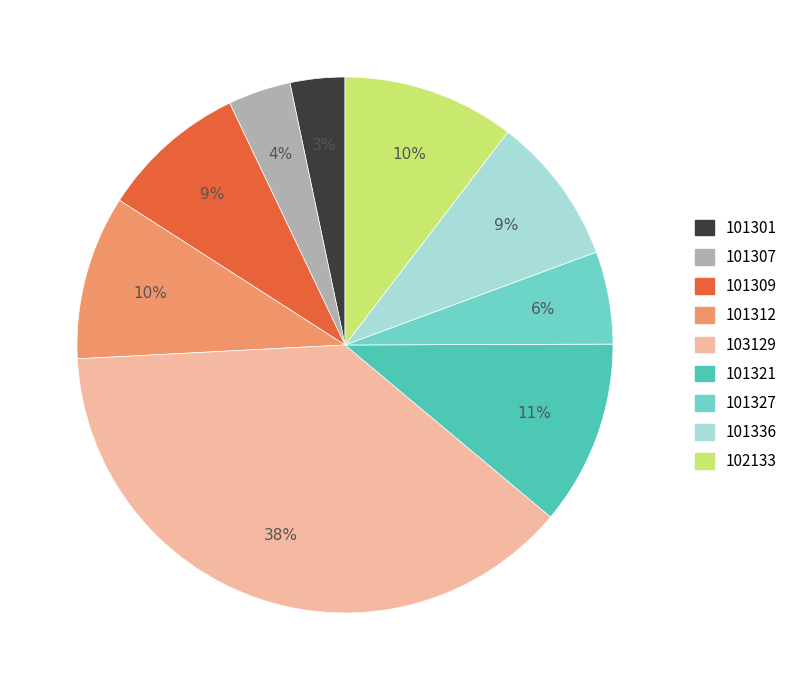

How many slices are in this pie chart?

9